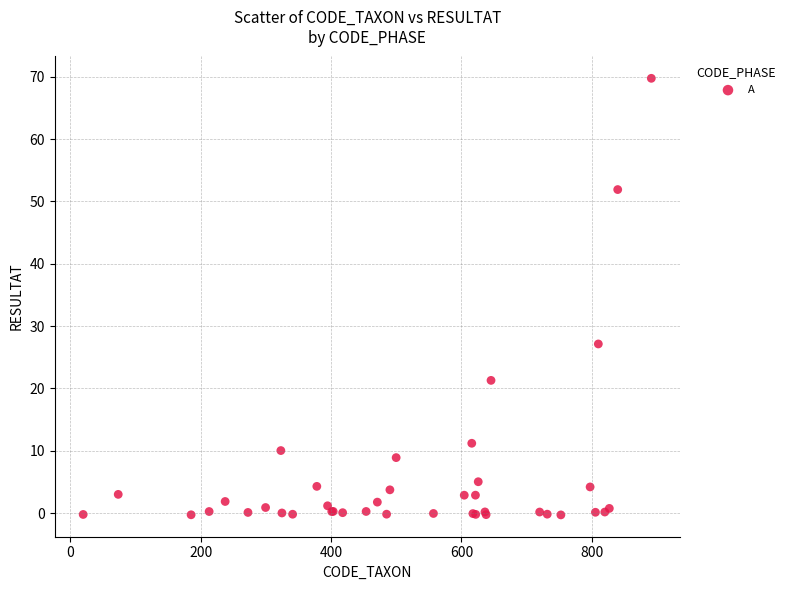

What Y value in the scatter plot is closest to 34?

27.1